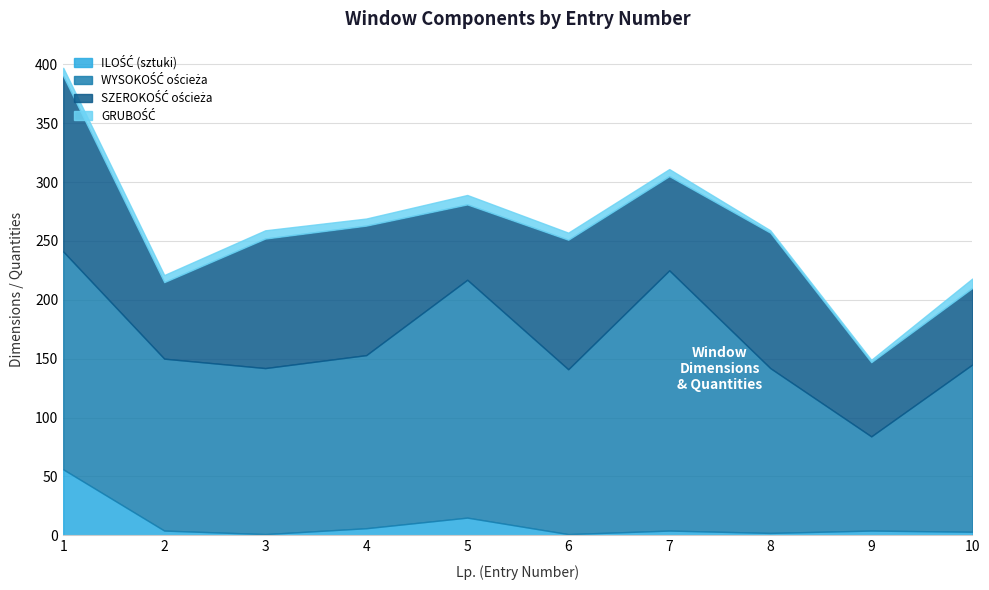

How many lines are shown in the chart?

4